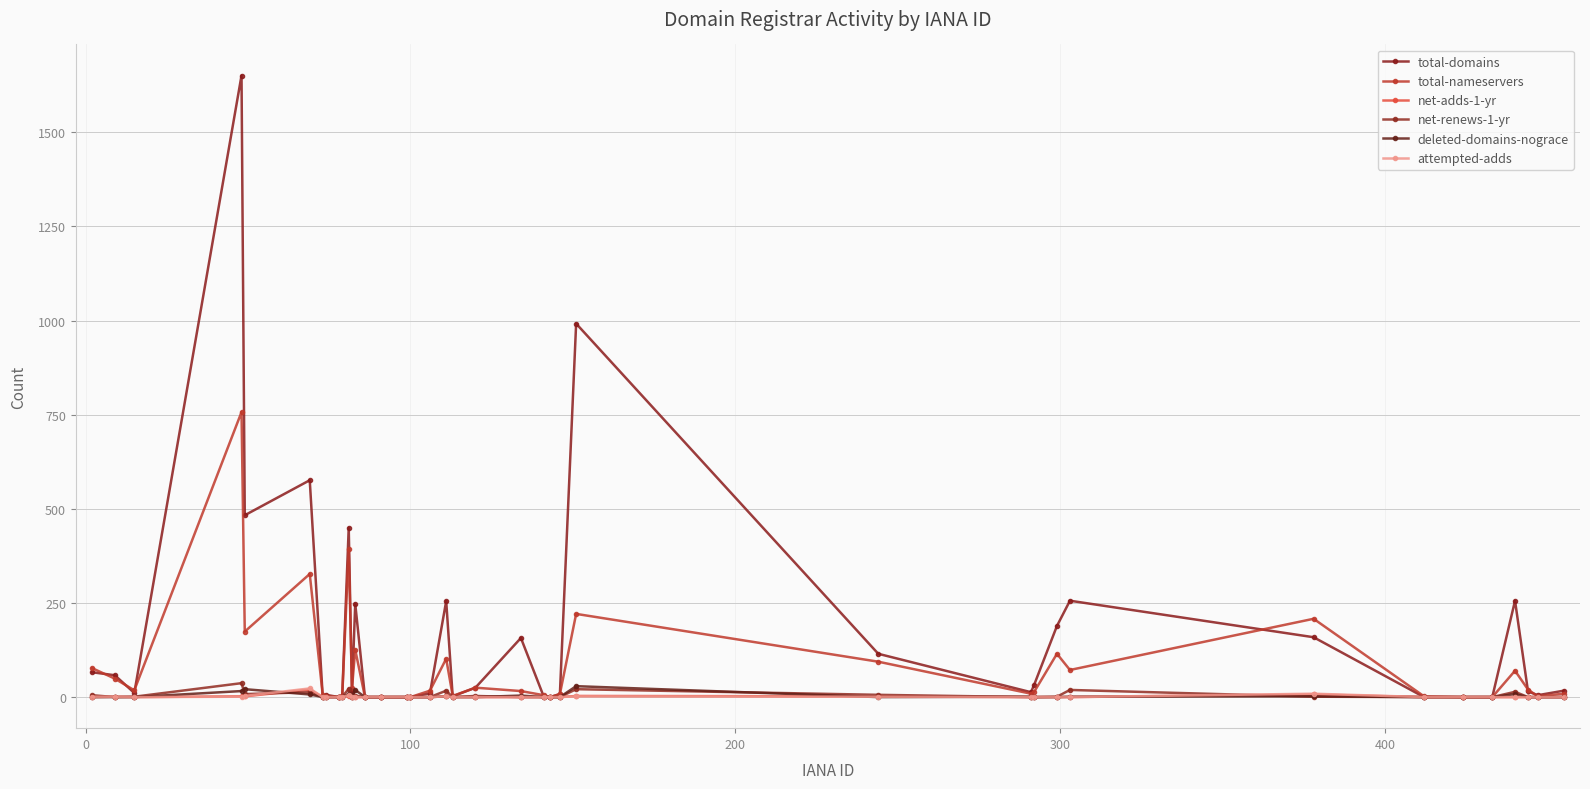

Count the number of categories in the chart.

39